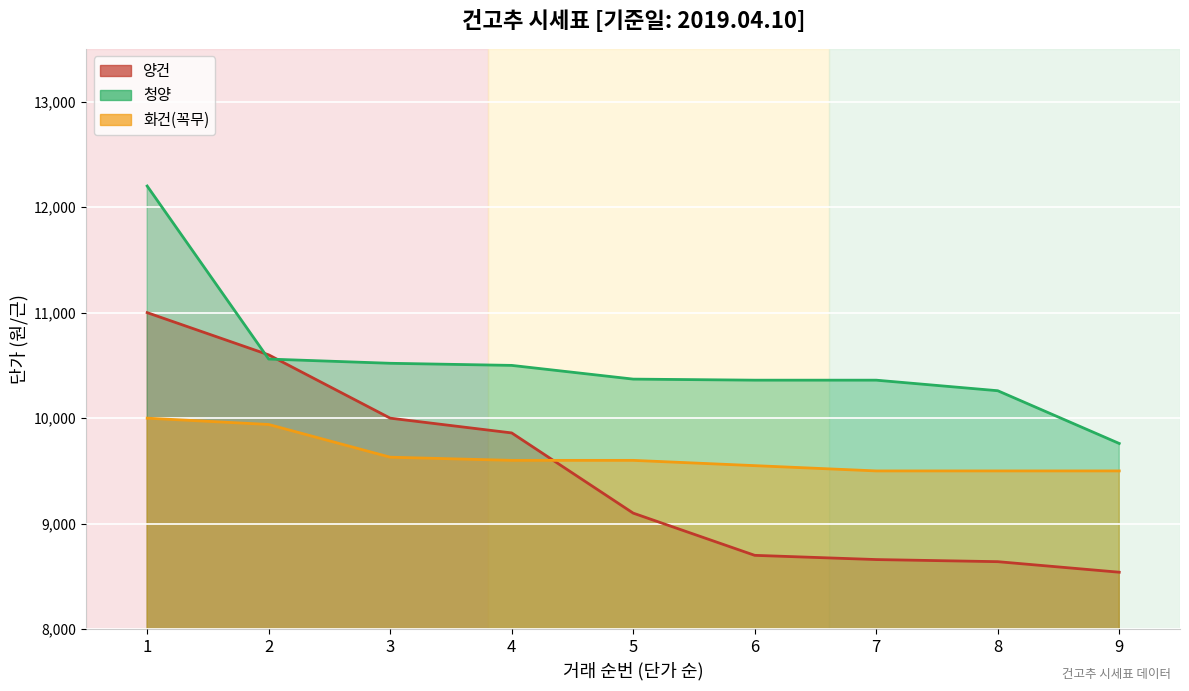

What is the sum of the 화건(꼭무) values at 2 and 3?

19570